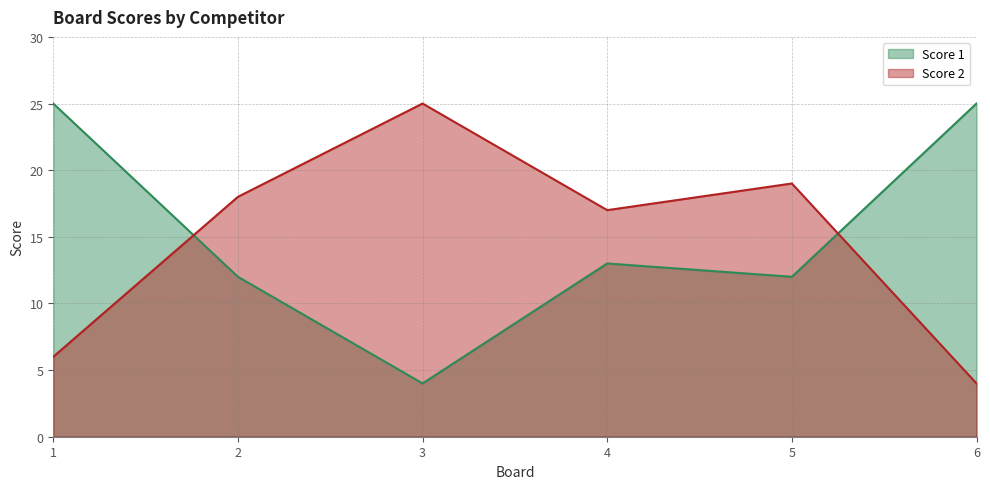

Which label corresponds to the largest value in the chart?

1